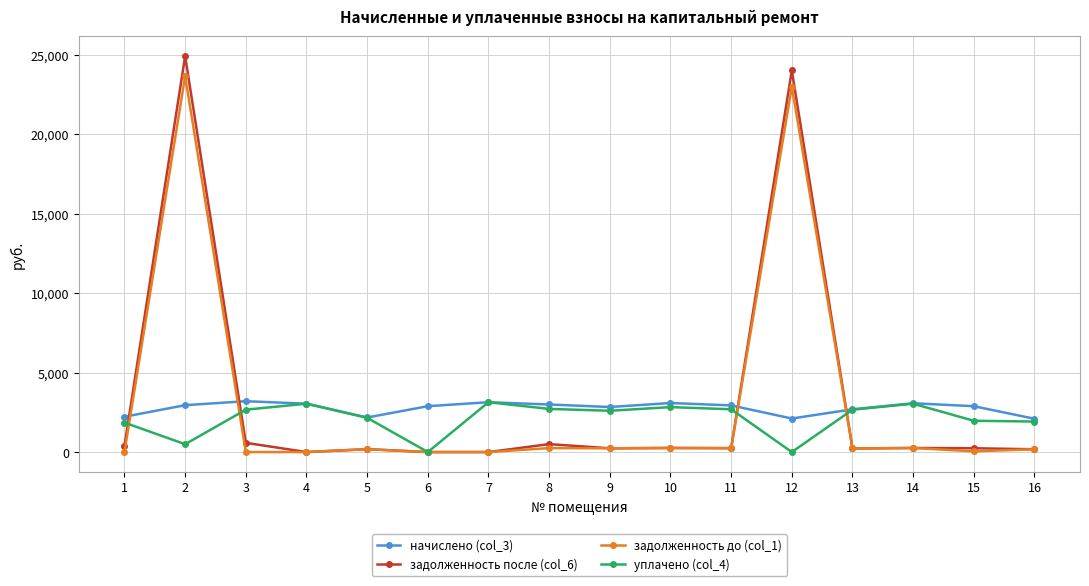

How many series are shown in this chart?

4